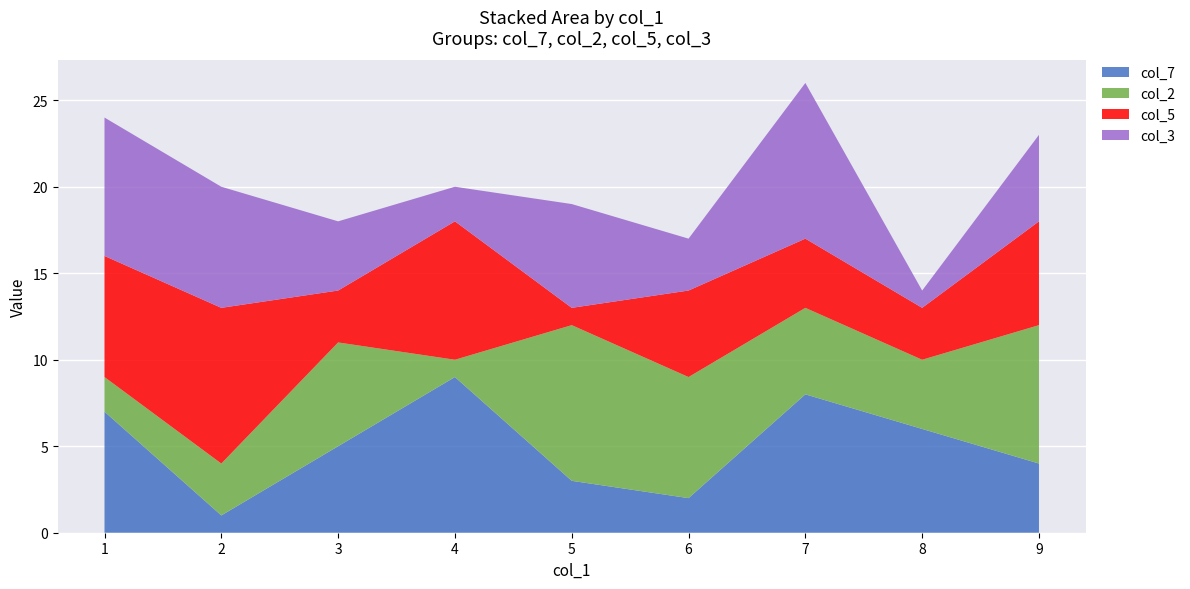

List the labels in order of col_7 value, largest first.

4, 7, 1, 8, 3, 9, 5, 6, 2